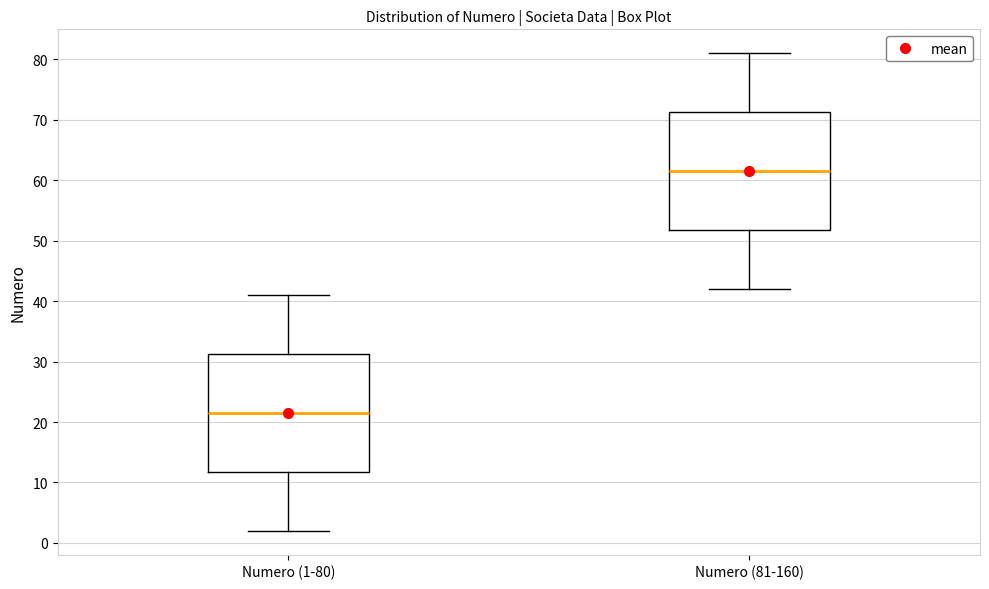

Reading left to right, transcribe this box plot: for each box, give where its median line is, the range the box spans, and where its two whiskers end, as read against the y-axis. The values are not printed on the chart, so give them approximately, as read against the axis.

Numero (1-80): median 22, box 12 to 31, whiskers 2 to 41
Numero (81-160): median 62, box 52 to 71, whiskers 42 to 81